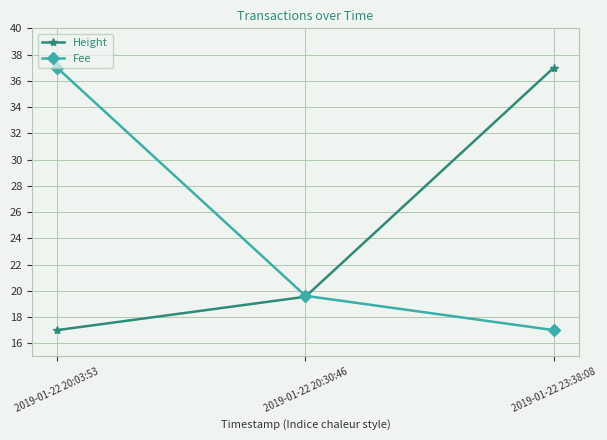

Does the chart have visible grid lines?

Yes